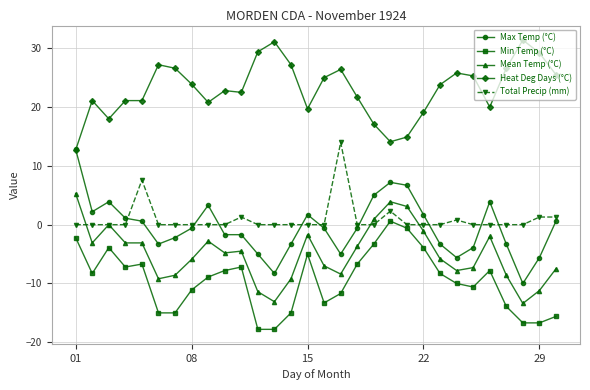

What is the maximum value shown in the chart?

31.4